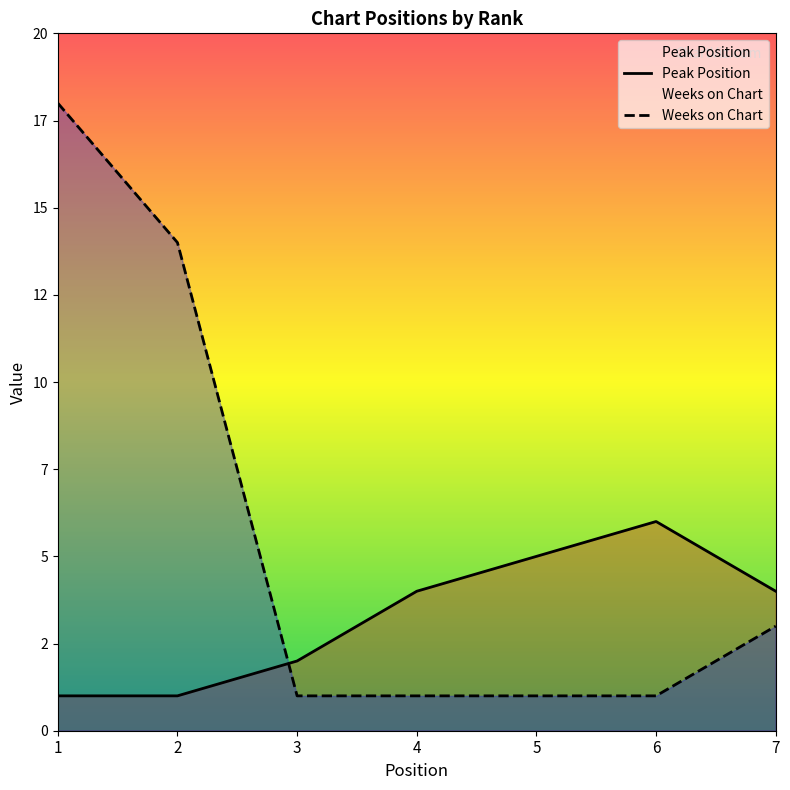

At which label does Weeks on Chart reach its minimum?

3